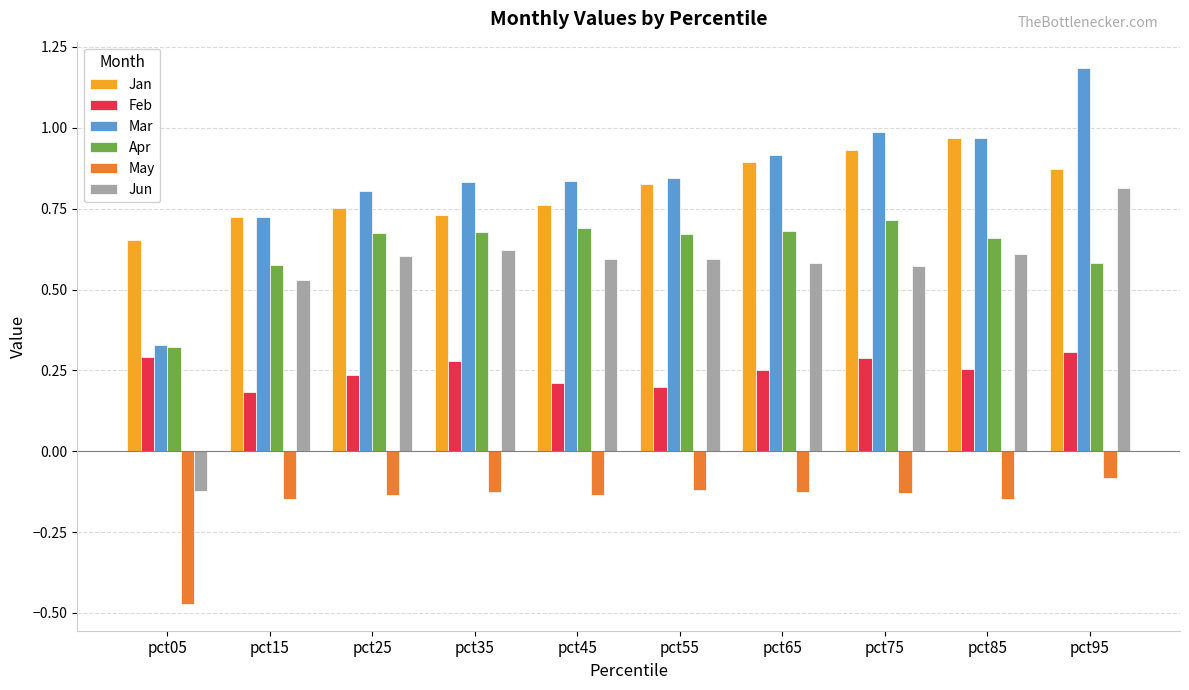

What is the total value across all series at pct15?

2.6